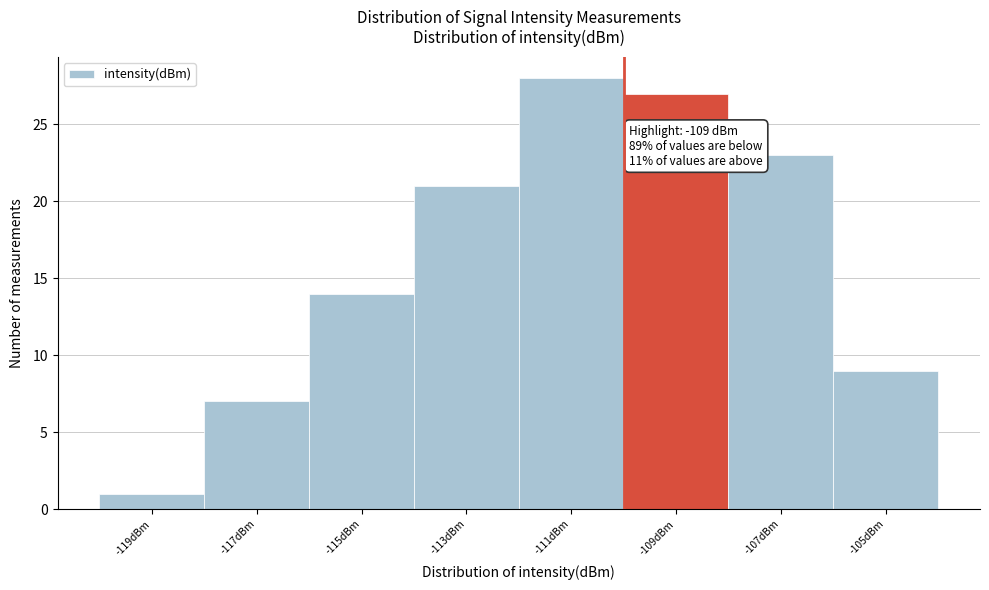

Reading left to right, extract all data points from this chart.

1	7	14	21	28	27	23	9